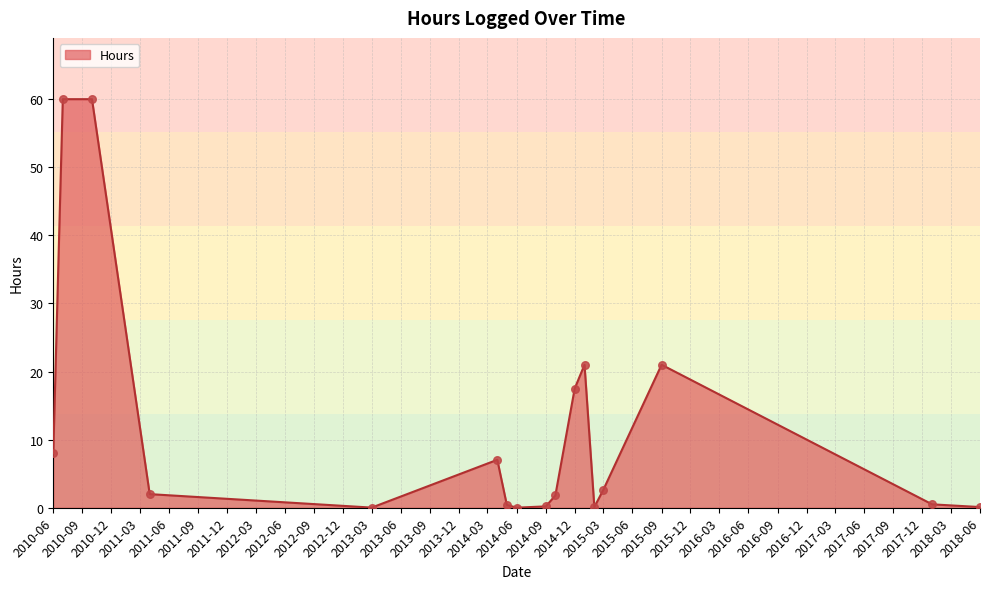

What is the difference between the maximum and minimum values?

60.0